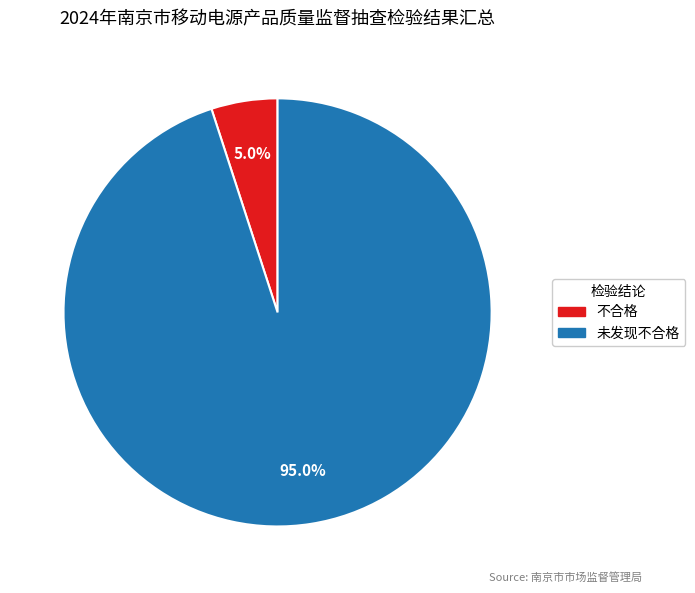

Combined, what portion of the pie is 不合格 and 未发现不合格?

100.0%